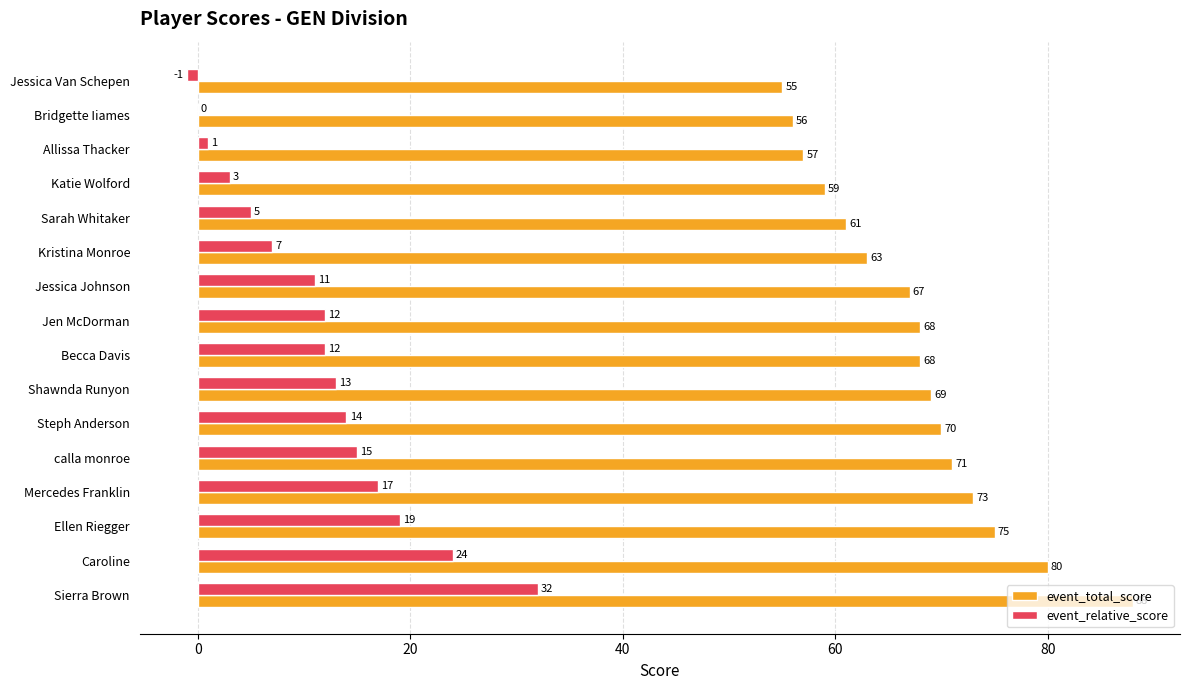

What is the maximum value shown in the chart?

88